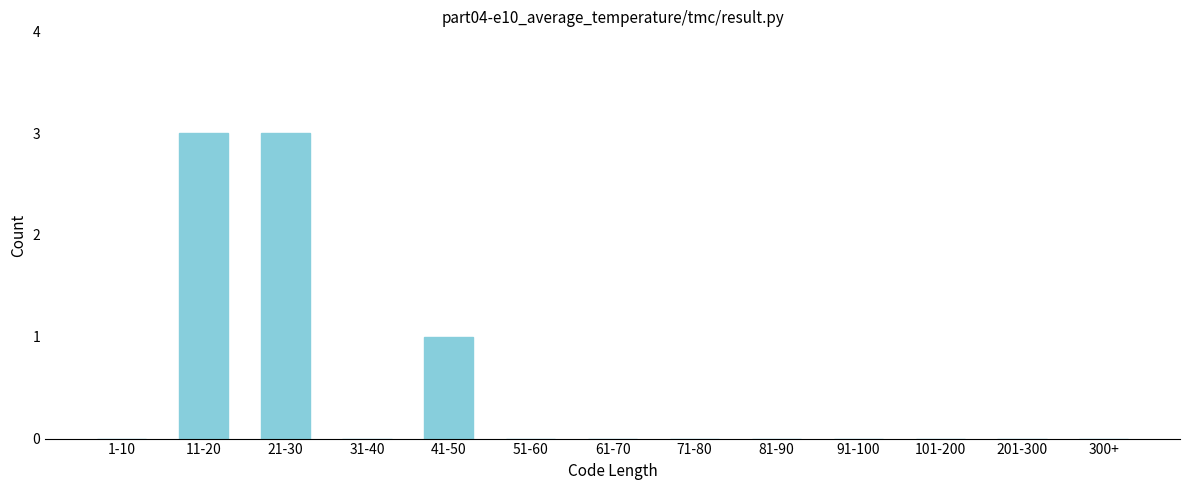

Reading left to right, transcribe all the data shown in this chart.

1-10=0	11-20=3	21-30=3	31-40=0	41-50=1	51-60=0	61-70=0	71-80=0	81-90=0	91-100=0	101-200=0	201-300=0	300+=0